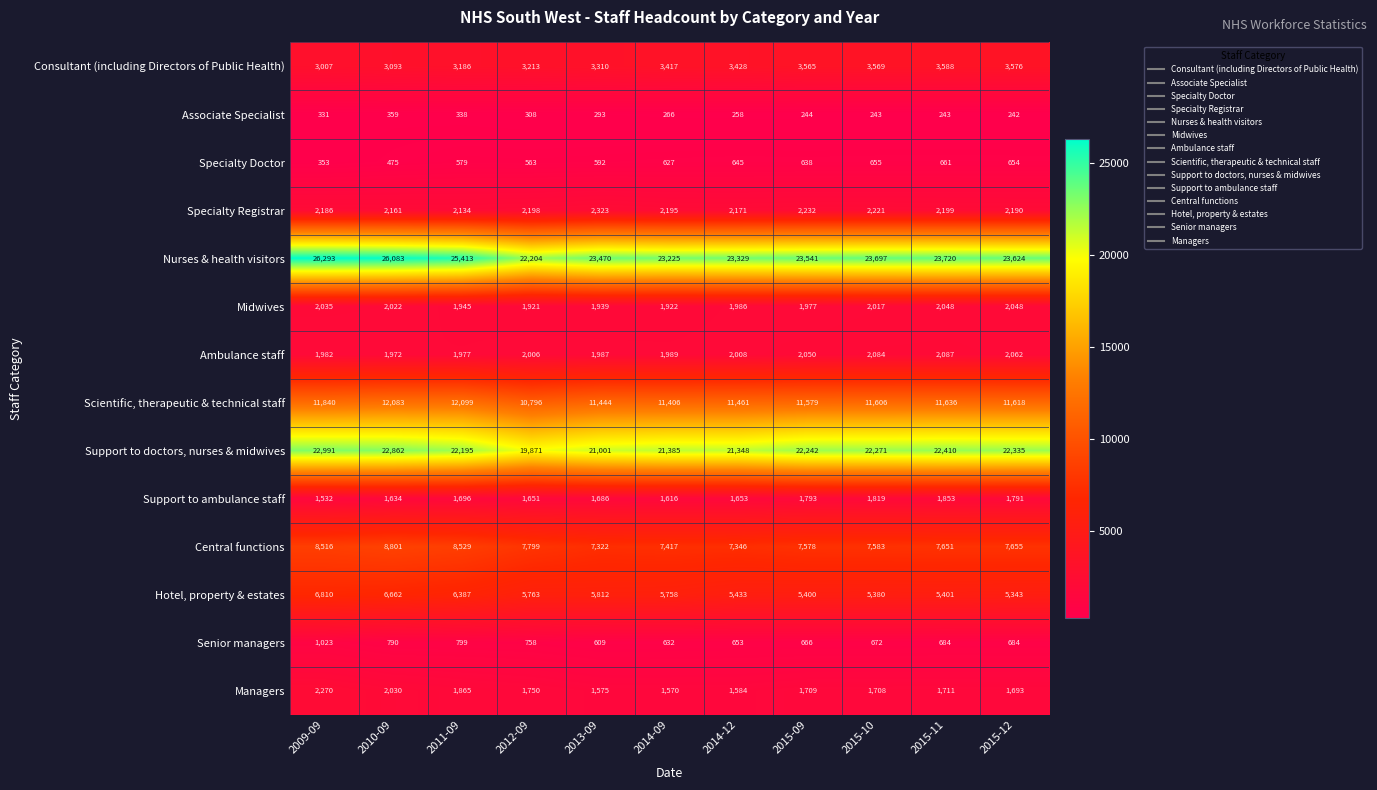

True or false: Nurses & health visitors has a value of 33133 at 2014-09.

False